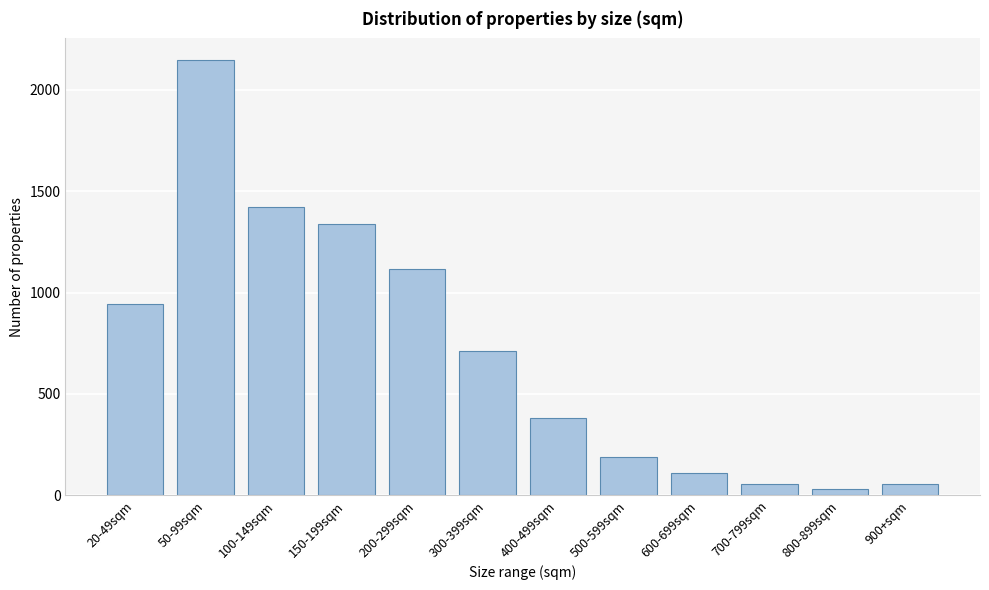

What is the maximum value shown in the chart?

2147